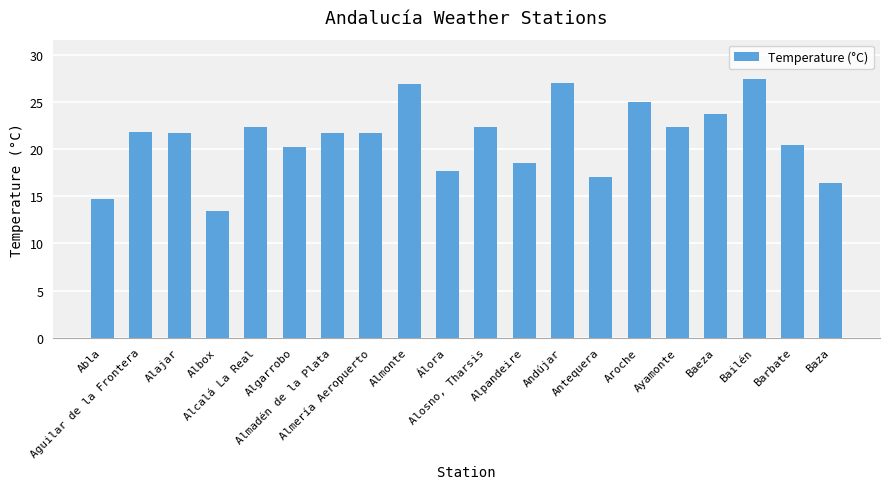

Count the number of categories in the chart.

20